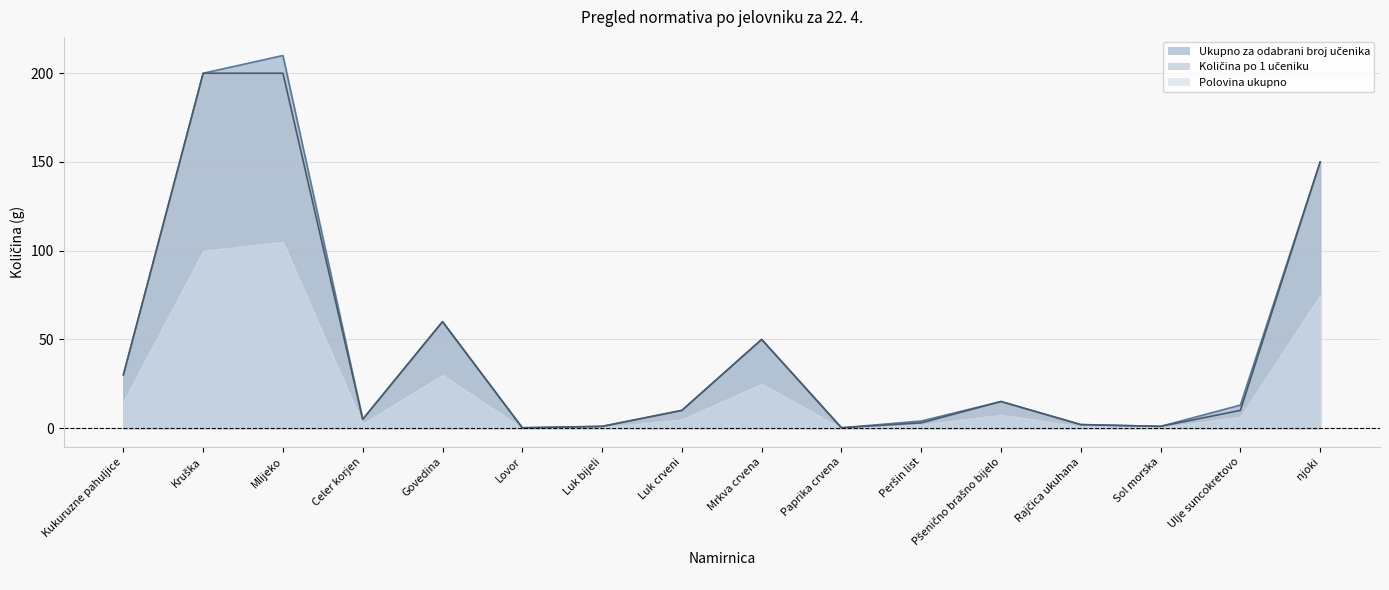

At which label does Količina po 1 učeniku first exceed 10?

Kukuruzne pahuljice